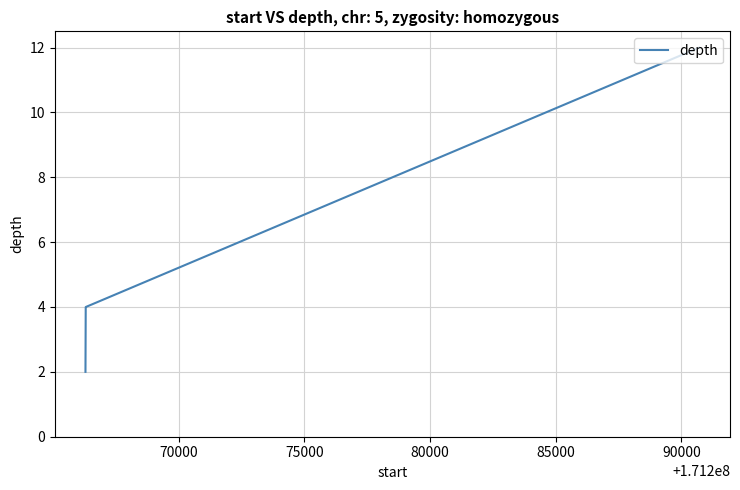

What is the average value?

6